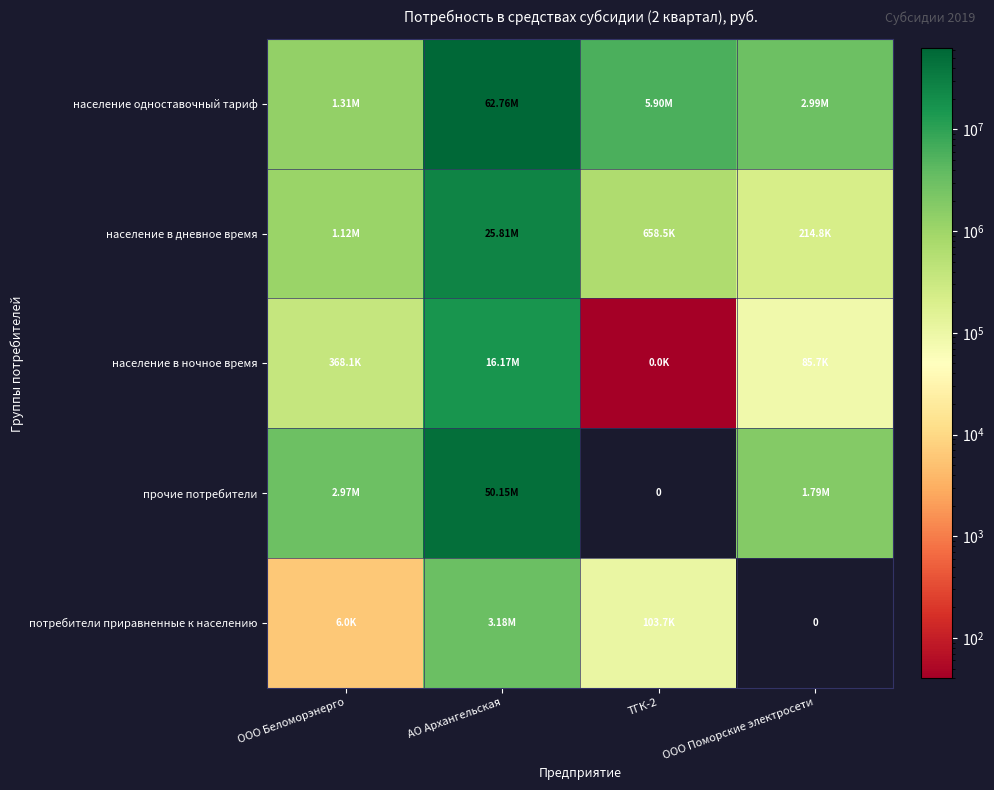

Between ООО Поморские электросети and ООО Беломорэнерго, which is larger?

ООО Поморские электросети